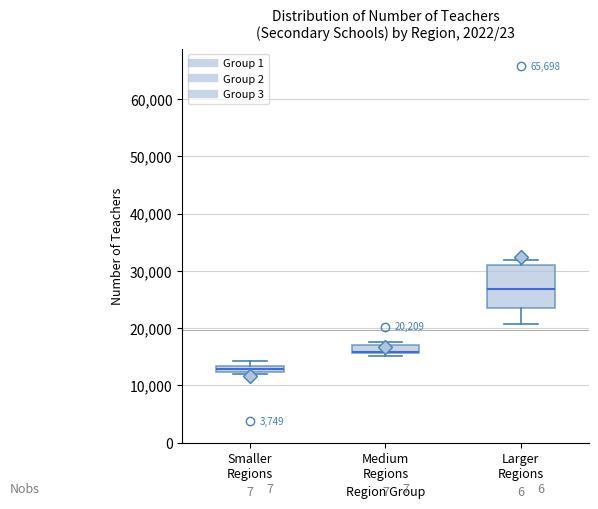

Which box is the tallest, from its lower edge to its upper edge?

Larger Regions